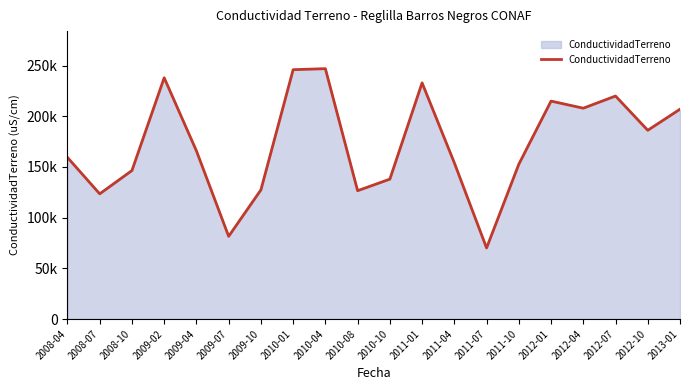

What is the change in value from 2009-02 to 2009-04?

-72100